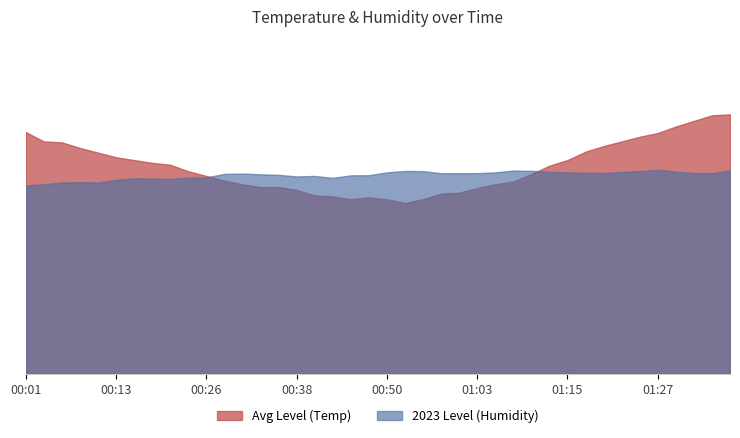

Which series has the largest total across all categories?

humidity